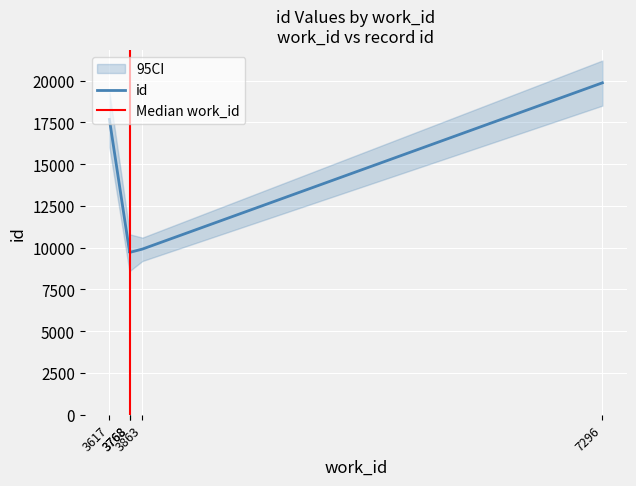

Count the number of values greater than 9915.

2